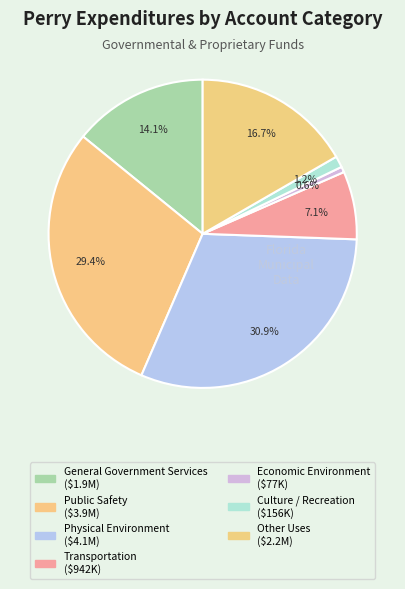

To the nearest percent, what portion does Public Safety represent?

29%